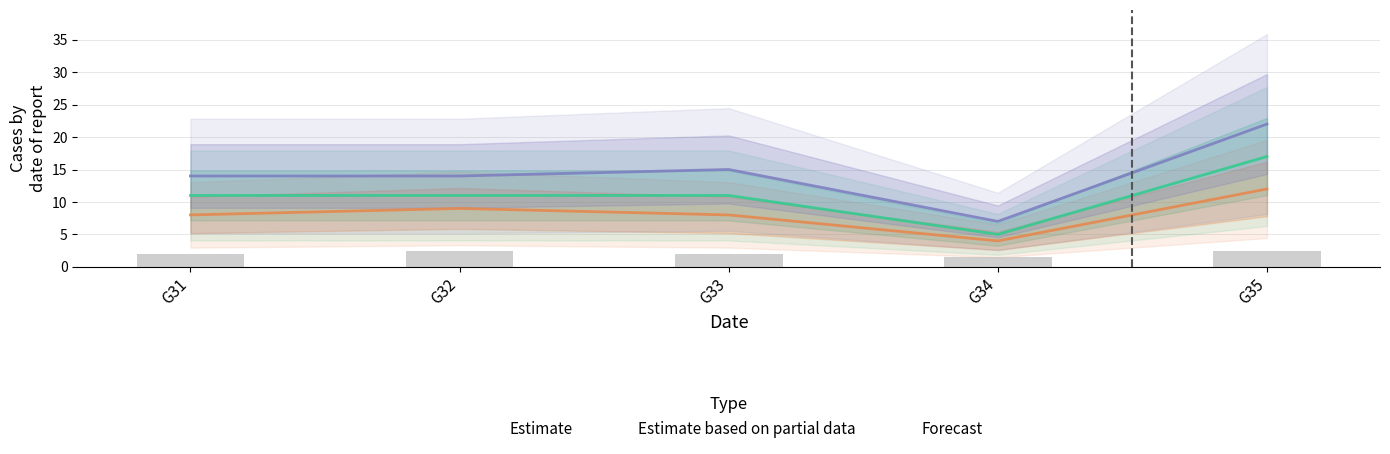

What is the approximate value of Estimate based on partial data at G33?

8